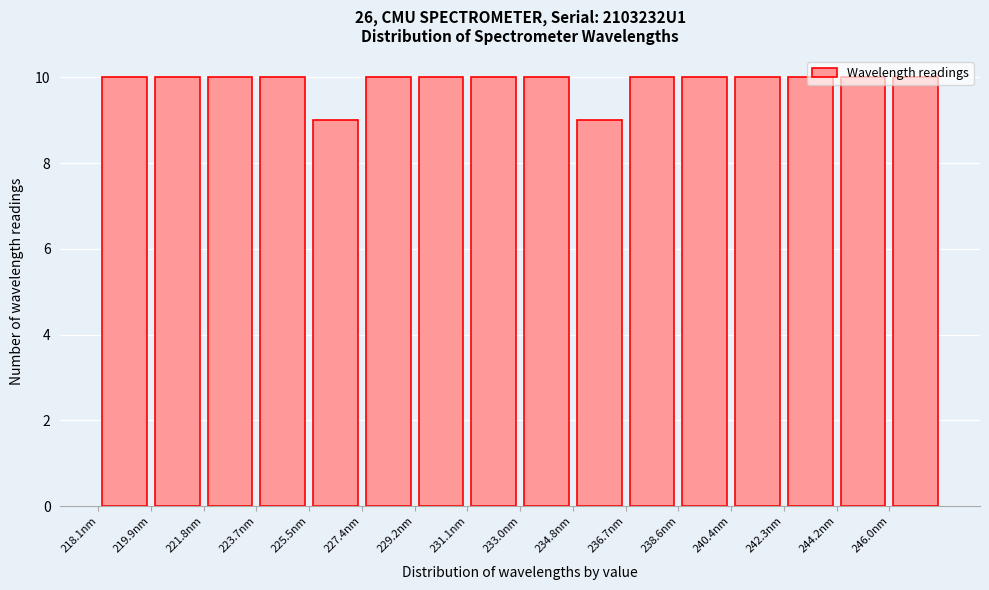

Reading left to right, transcribe this chart: for each bar, give the range it covers on the x-axis and its height. Neither the bar edges nor the heights are printed on the chart, so give them approximately, as read against the axes.

218.0 to 220.0: 10
220.0 to 221.8: 10
221.8 to 223.6: 10
223.6 to 225.6: 10
225.6 to 227.4: 9
227.4 to 229.2: 10
229.2 to 231.2: 10
231.2 to 233.0: 10
233.0 to 234.8: 10
234.8 to 236.8: 9
236.8 to 238.6: 10
238.6 to 240.4: 10
240.4 to 242.2: 10
242.2 to 244.2: 10
244.2 to 246.0: 10
246.0 to 247.8: 10